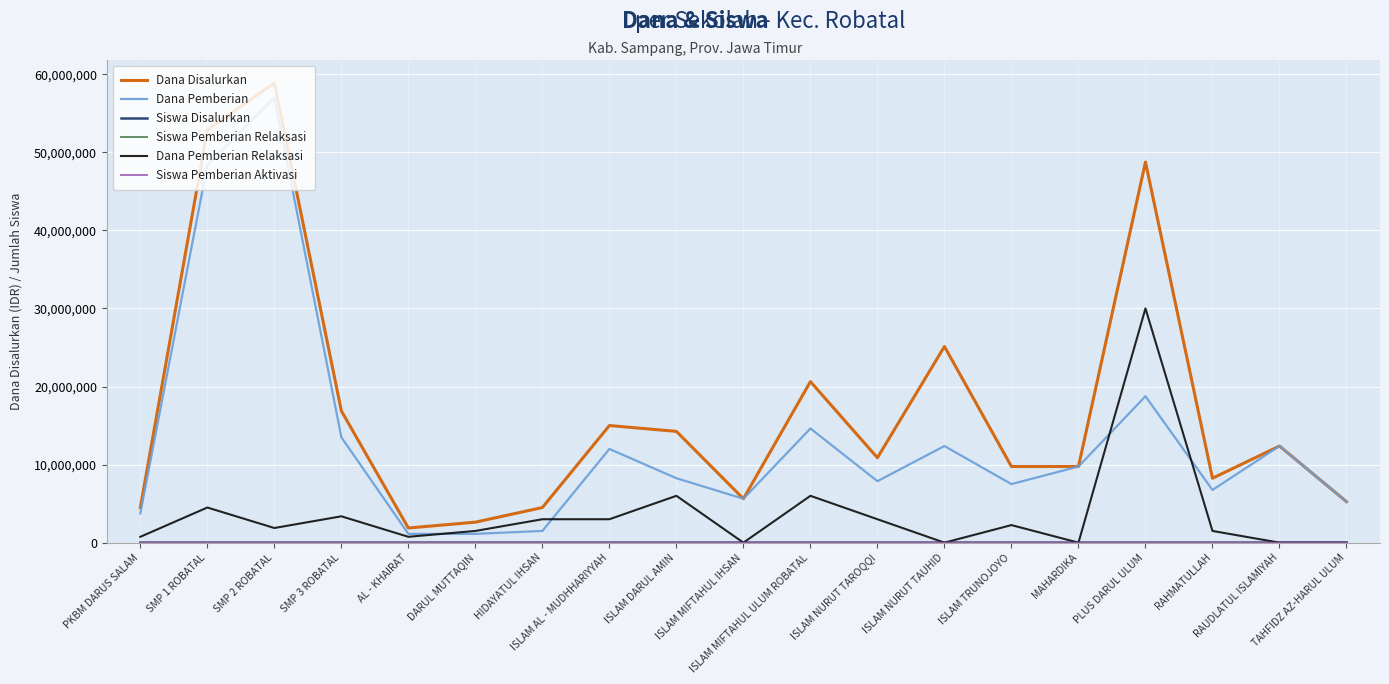

At which label does Siswa Pemberian Aktivasi reach its minimum?

PKBM DARUS SALAM